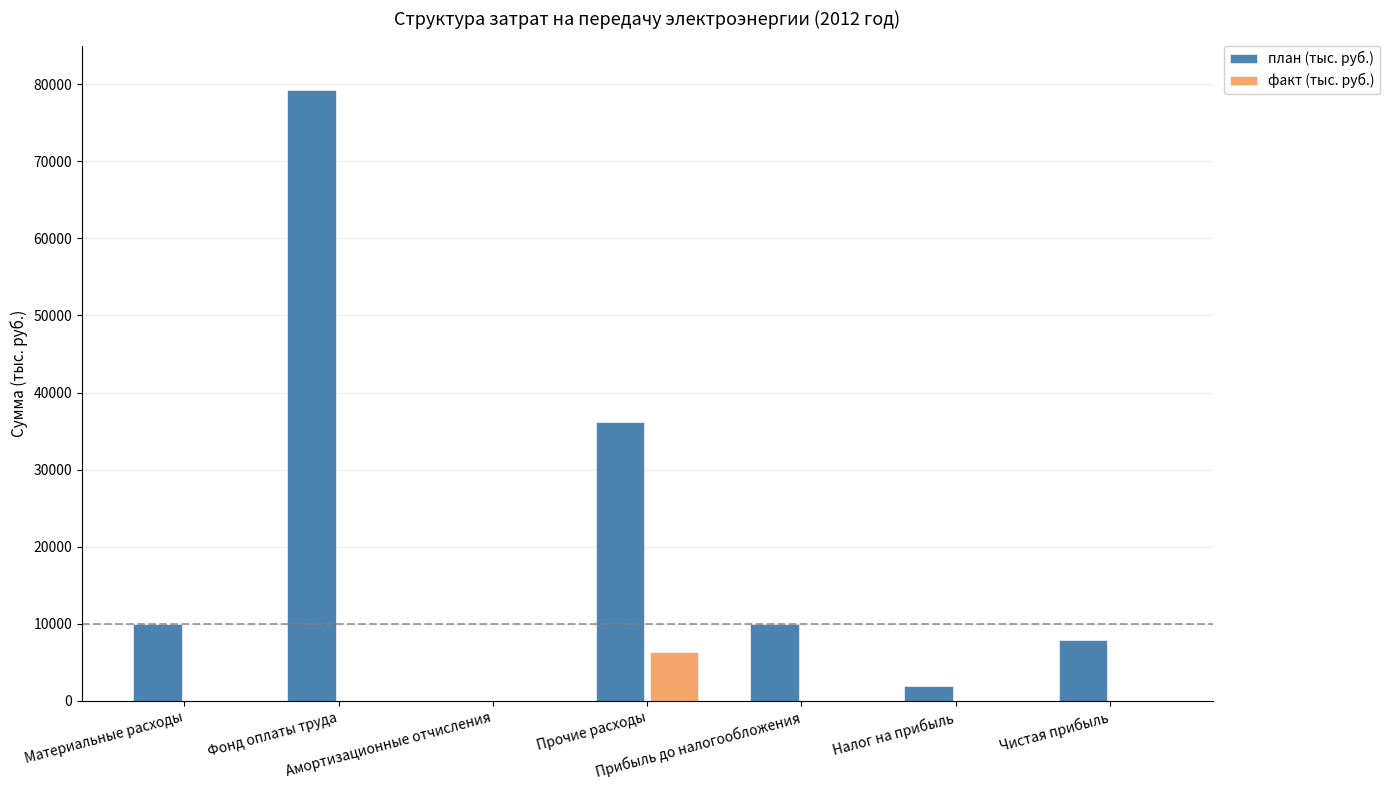

What are all the series names shown in the legend?

план (тыс. руб.), факт (тыс. руб.)